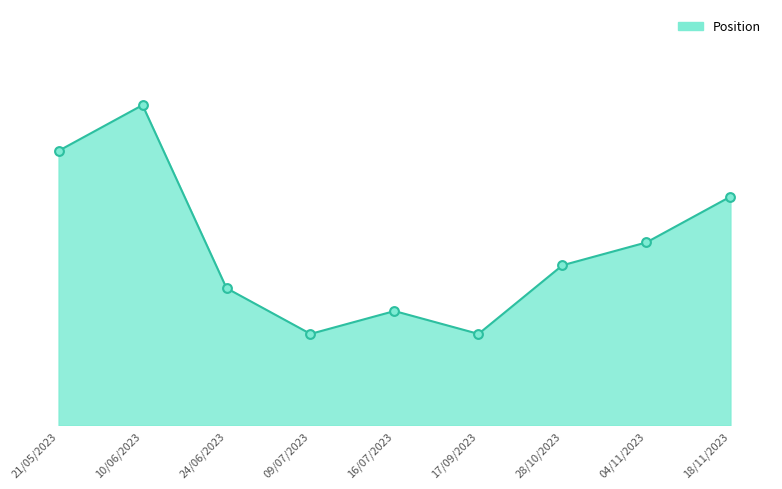

Is this an area chart (filled region under the line)?

Yes